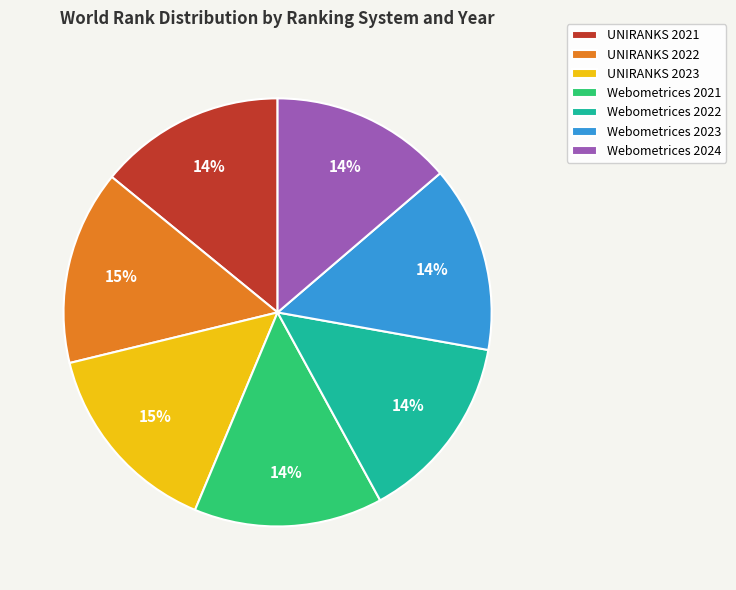

What percentage is the UNIRANKS 2021 slice, to the nearest percent?

14%